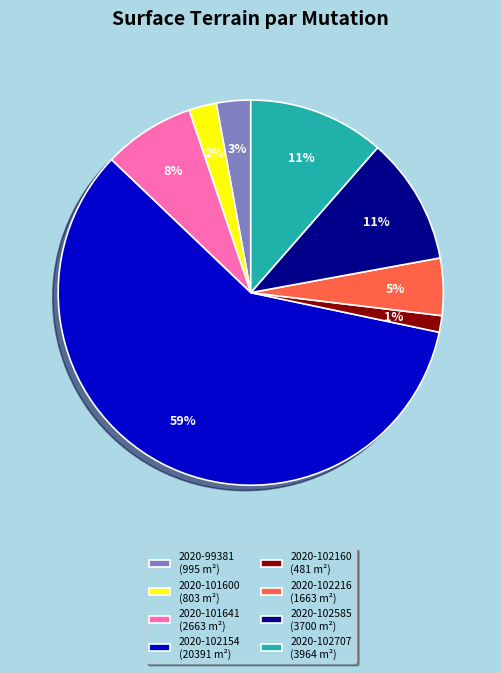

To the nearest percent, what portion does 2020-102216 represent?

5%